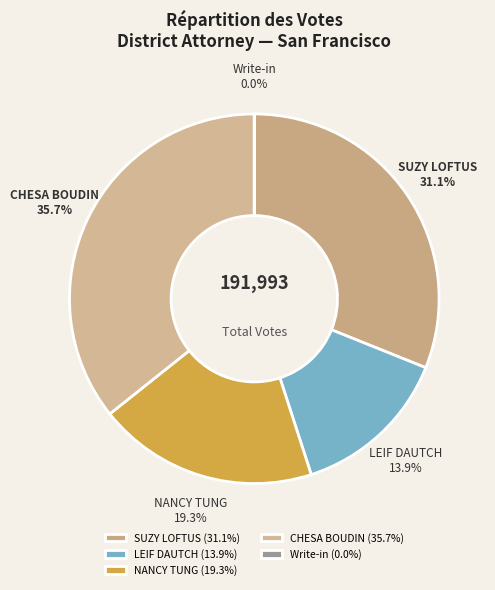

What percentage is NOT represented by CHESA BOUDIN?

64.3%